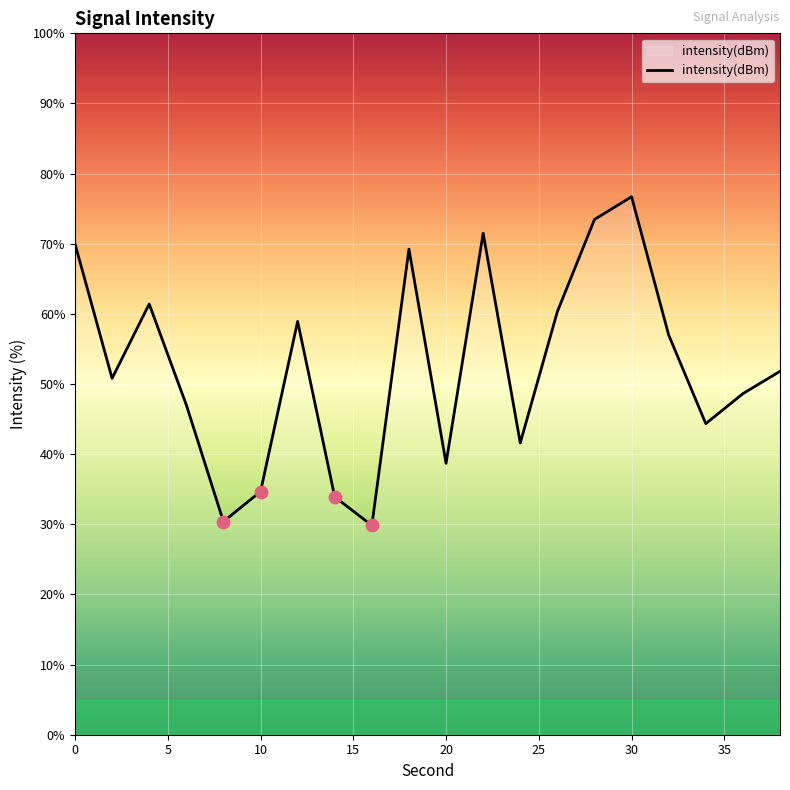

What is the minimum value shown in the chart?

29.8